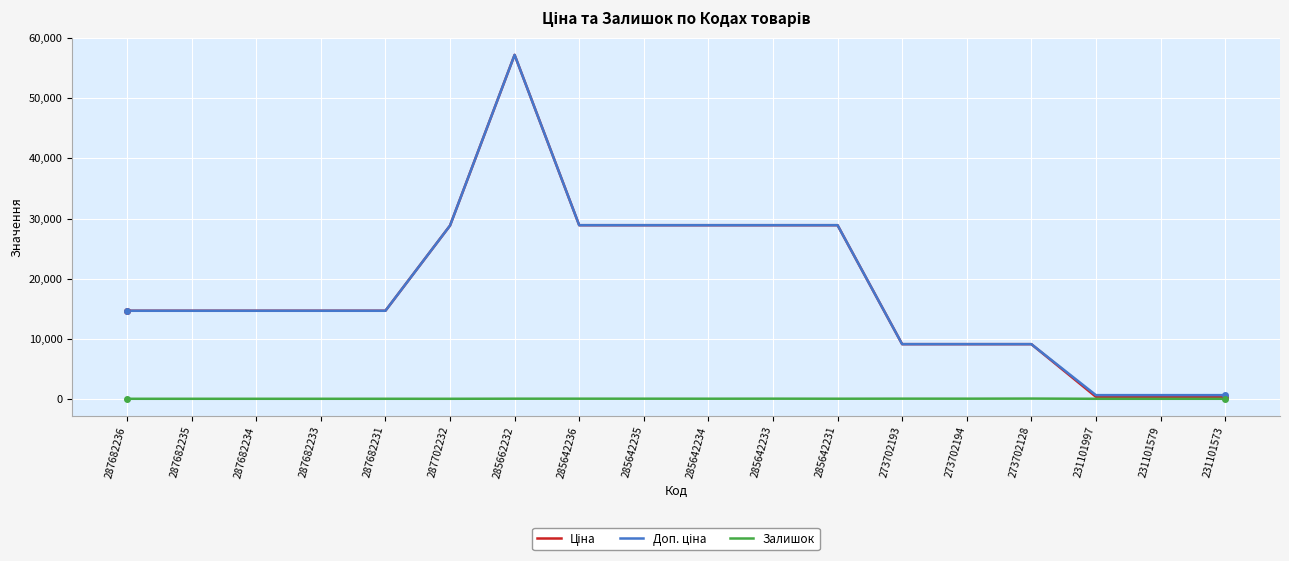

What position from the right is 231101579?

2